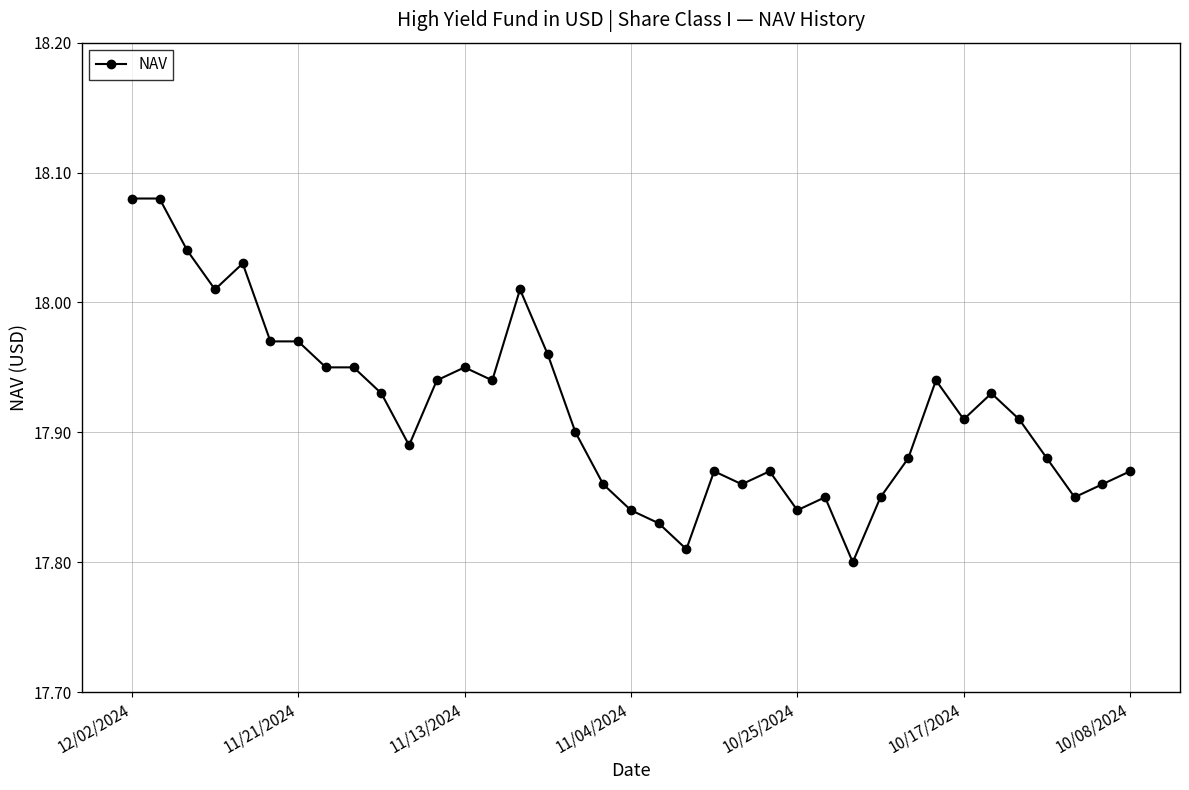

How many data points does each series have?

37